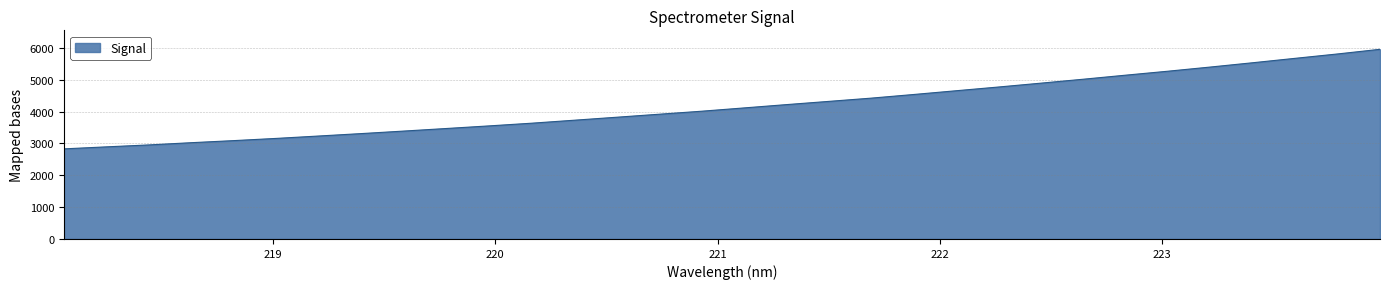

What is the greatest value displayed?

5954.4